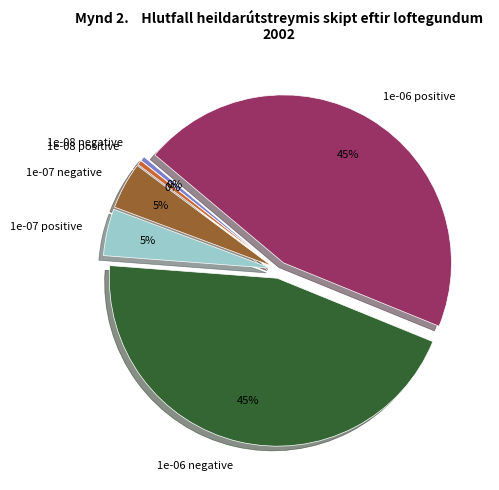

How many segments does this pie chart have?

6